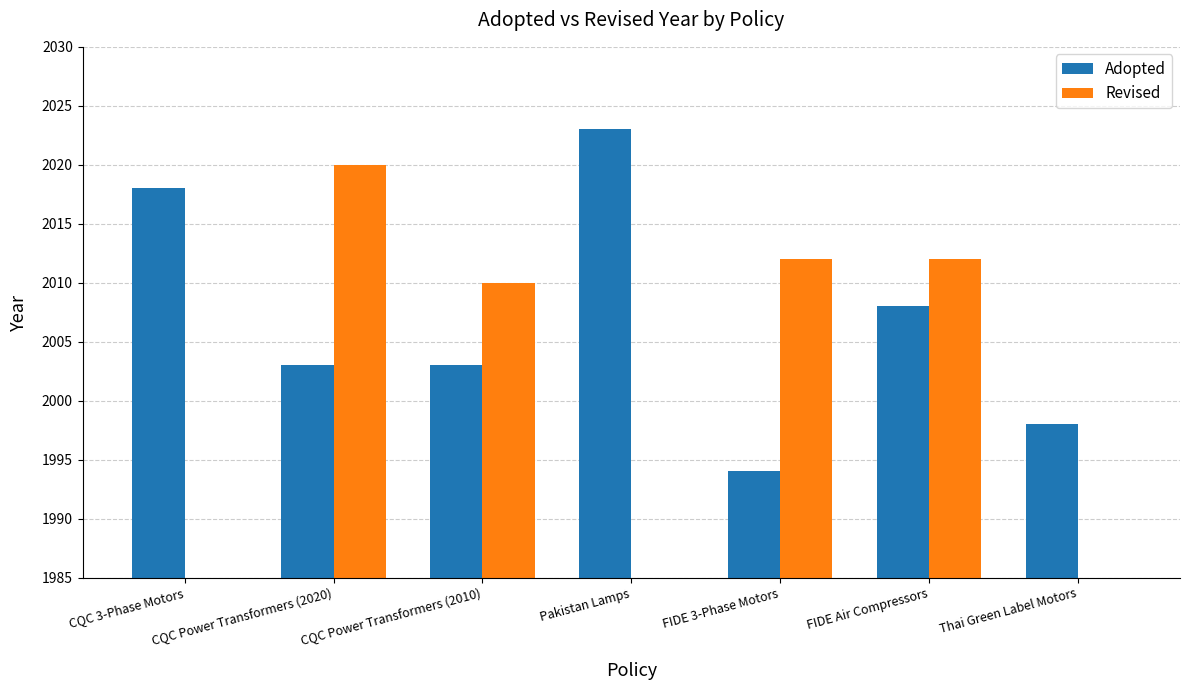

Which series has the largest total across all categories?

Adopted